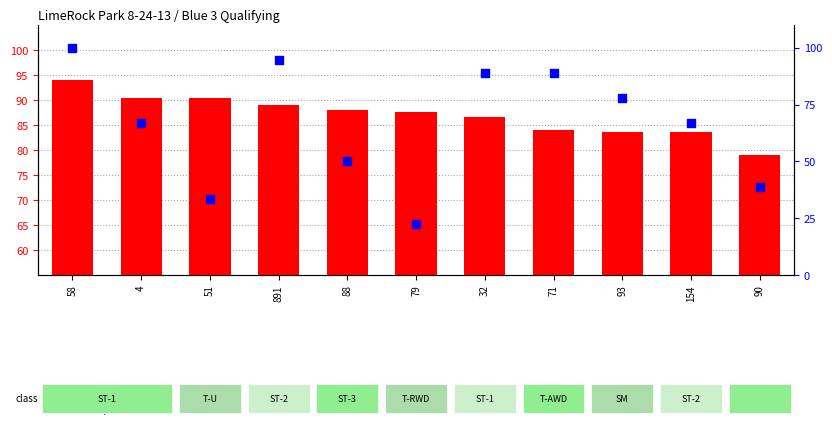

At how many categories does at least one series exceed 59?

11